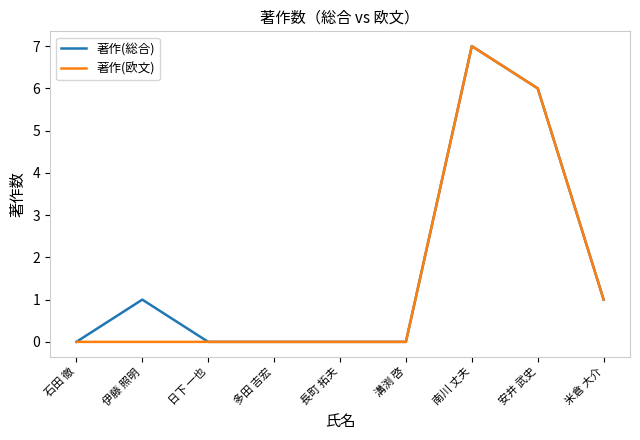

At which category is the sum across all series the highest?

南川 丈夫